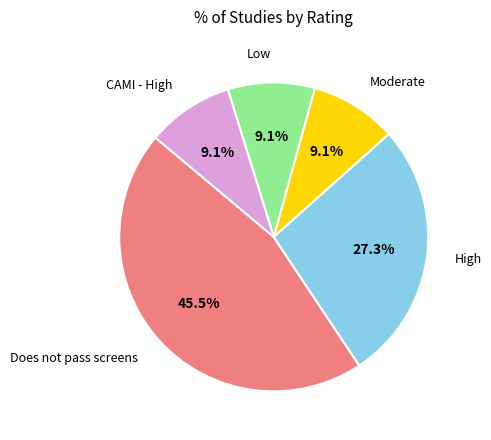

Which slice is the largest?

Does not pass screens